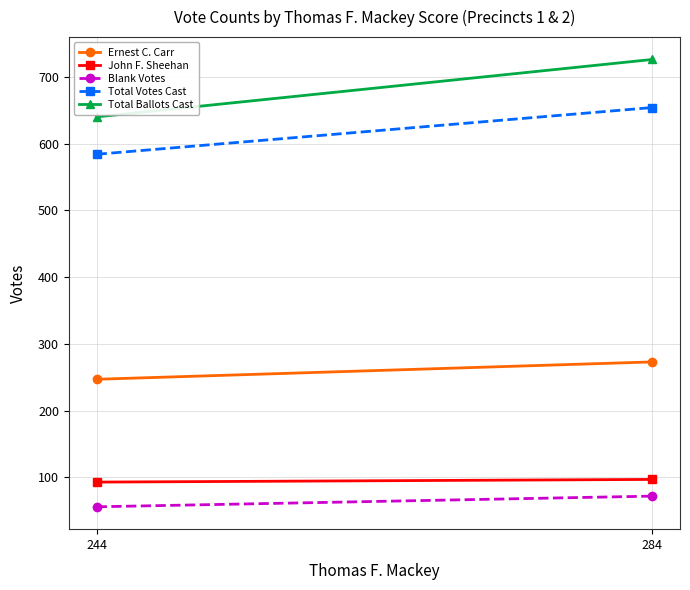

List the series in order of their peak value, lowest first.

Blank Votes, John F. Sheehan, Ernest C. Carr, Total Votes Cast, Total Ballots Cast